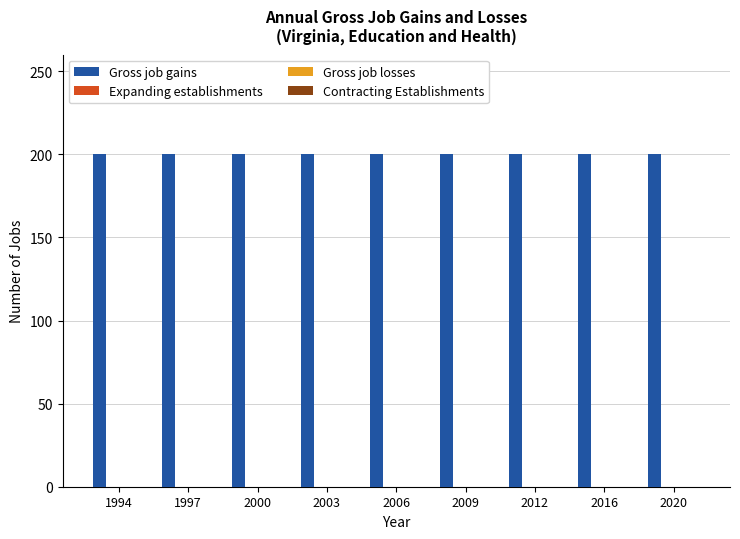

Which has a higher value, 2012 or 1994?

2012